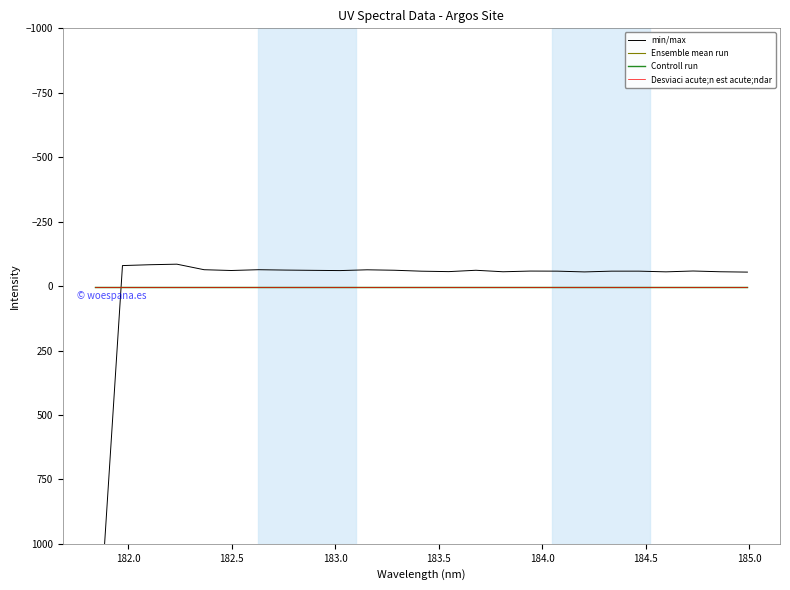

True or false: Controll run and Ensemble mean run cross at least once.

False